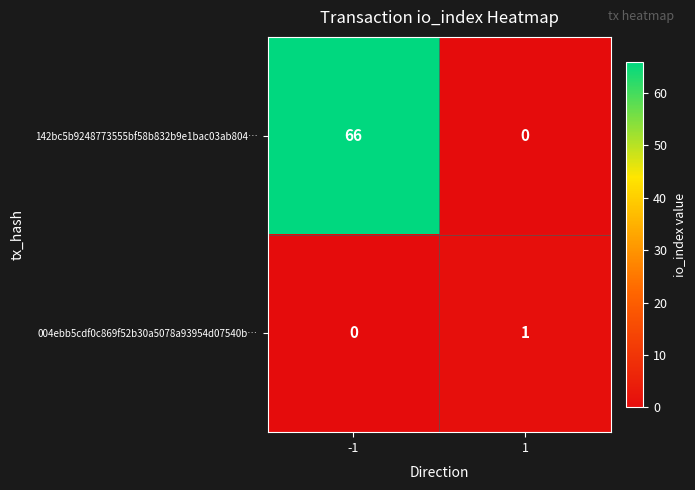

Rank the series by their maximum value, from highest to lowest.

142bc5b9248773555bf58b832b9e1bac03ab804…, 004ebb5cdf0c869f52b30a5078a93954d07540b…